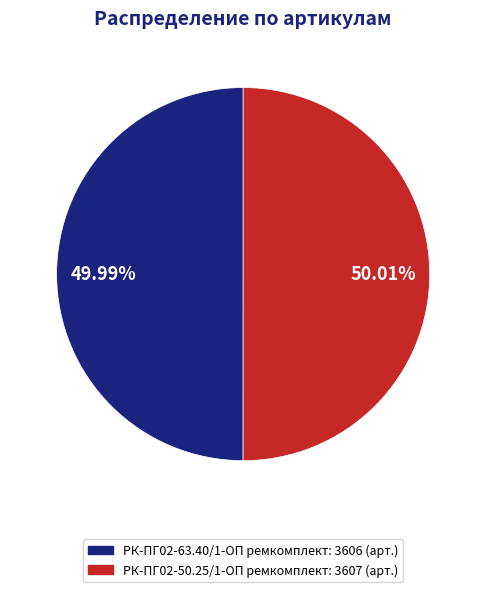

The РК-ПГ02-50.25/1-ОП ремкомплект slice represents 62% of the pie. True or false?

False